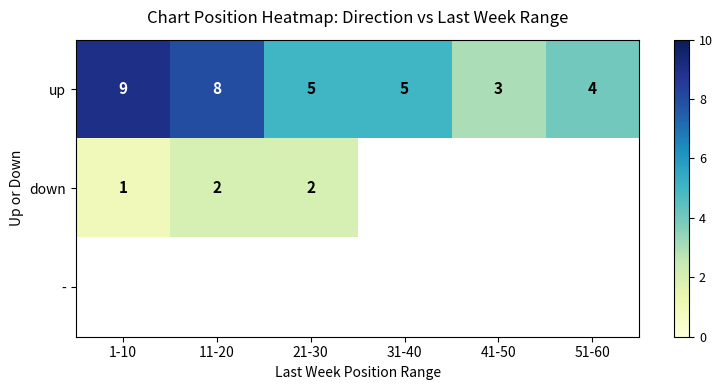

The value of down at 11-20 is 2. True or false?

True